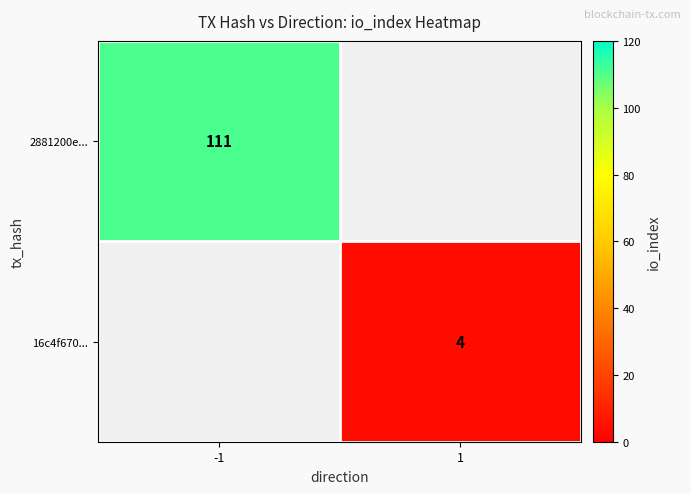

The 2881200e... series shows 195 at -1. True or false?

False